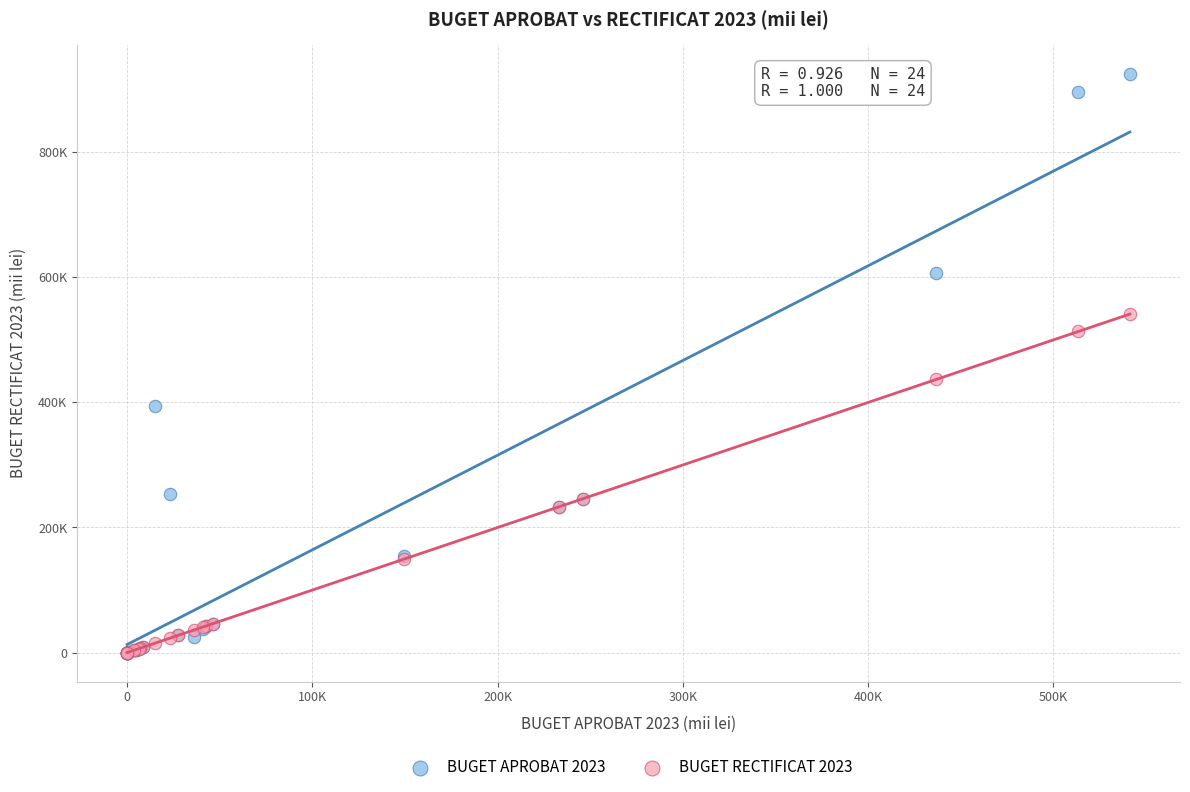

What are all the series names shown in the legend?

BUGET APROBAT 2023, BUGET RECTIFICAT 2023